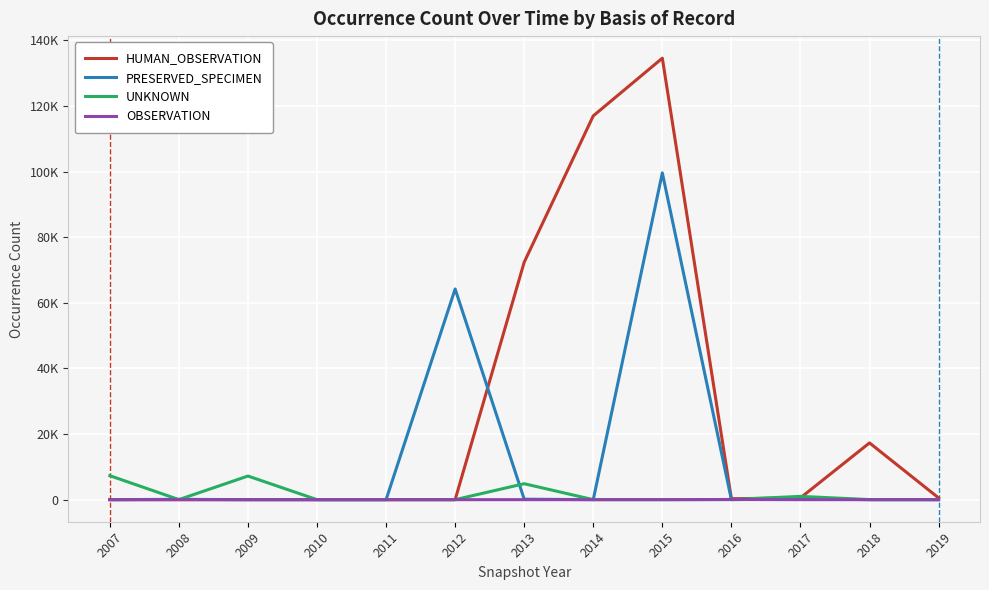

Reading left to right, list all the values displayed in this chart.

HUMAN_OBSERVATION: 2007=0	2008=0	2009=0	2010=0	2011=0	2012=0	2013=72381	2014=116983	2015=134567	2016=287	2017=546	2018=17299	2019=546
PRESERVED_SPECIMEN: 2007=0	2008=97	2009=0	2010=0	2011=0	2012=64216	2013=145	2014=0	2015=99608	2016=0	2017=285	2018=0	2019=0
UNKNOWN: 2007=7309	2008=17	2009=7201	2010=0	2011=0	2012=0	2013=4857	2014=0	2015=0	2016=17	2017=1003	2018=21	2019=0
OBSERVATION: 2007=0	2008=2	2009=4	2010=0	2011=0	2012=0	2013=0	2014=0	2015=0	2016=55	2017=0	2018=1	2019=3